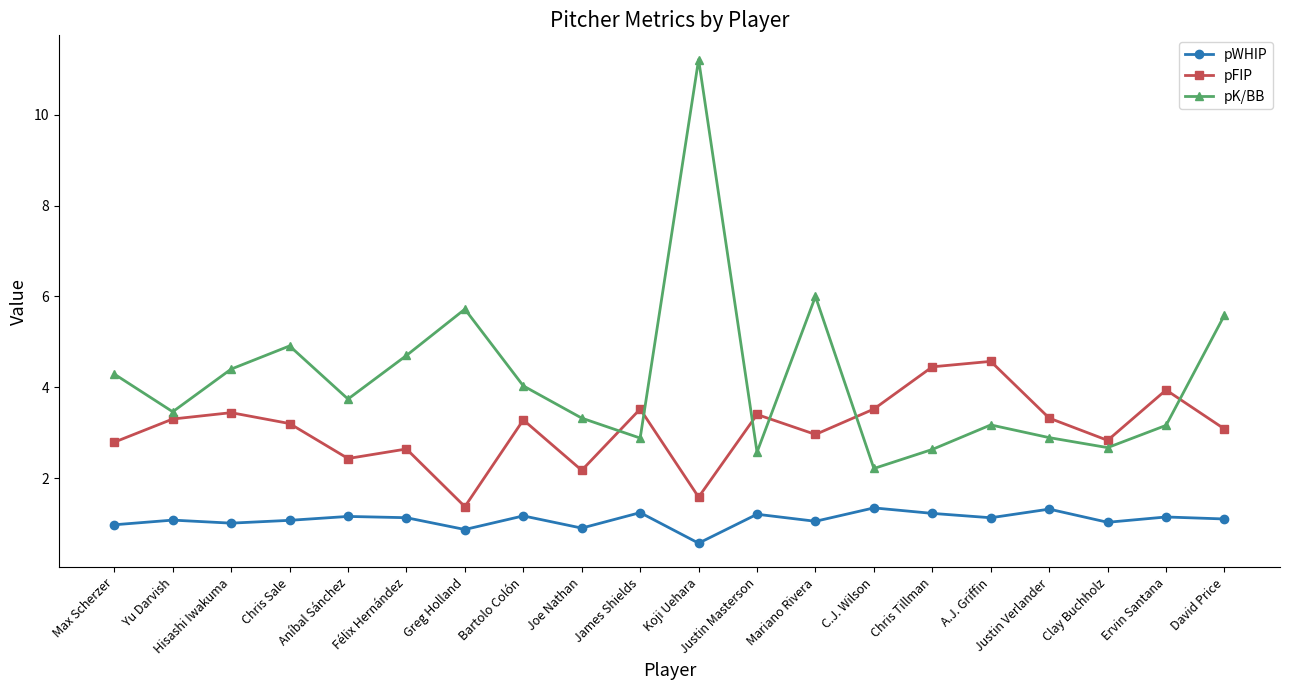

What is the label of the 12th point from the left?

Justin Masterson